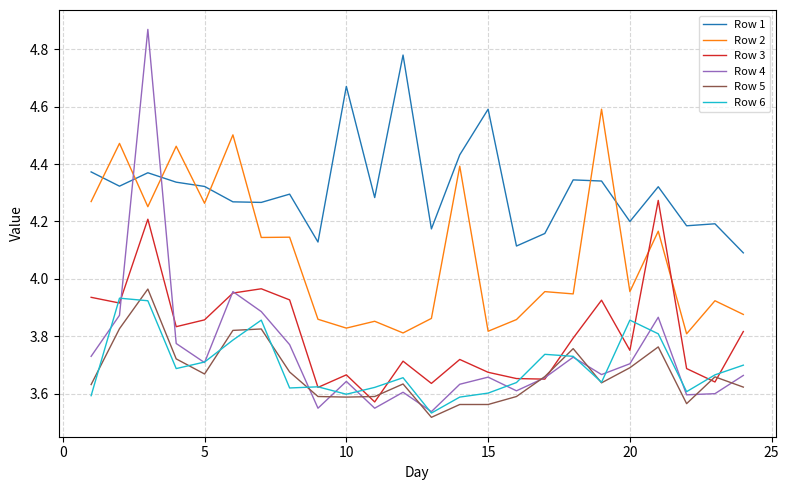

True or false: Row 6 and Row 1 intersect in this chart.

False